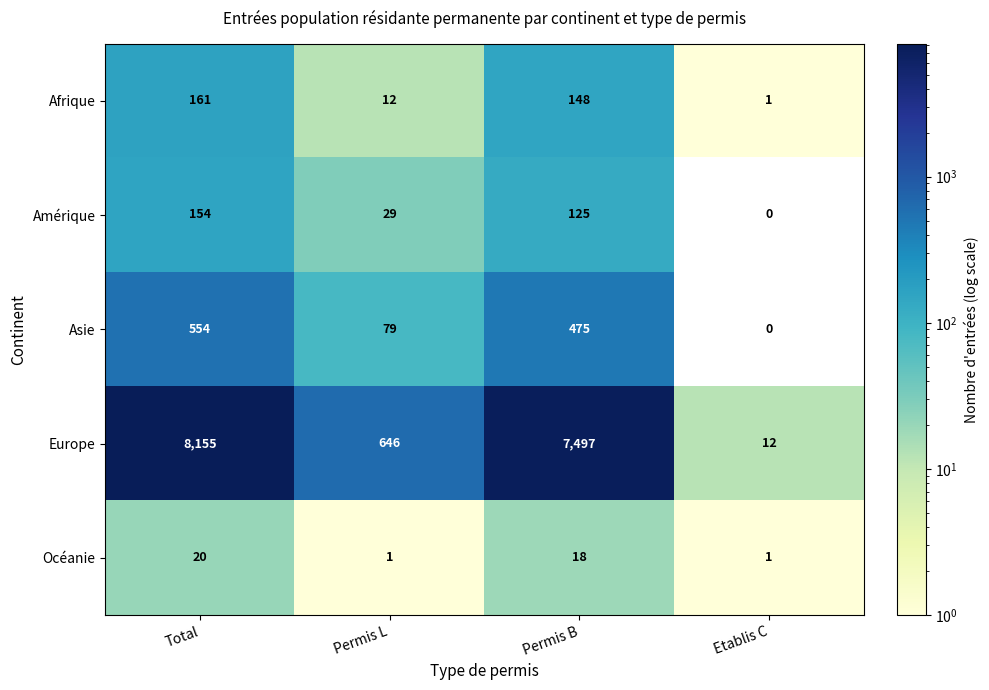

What is the sum of all Asie values?

1108